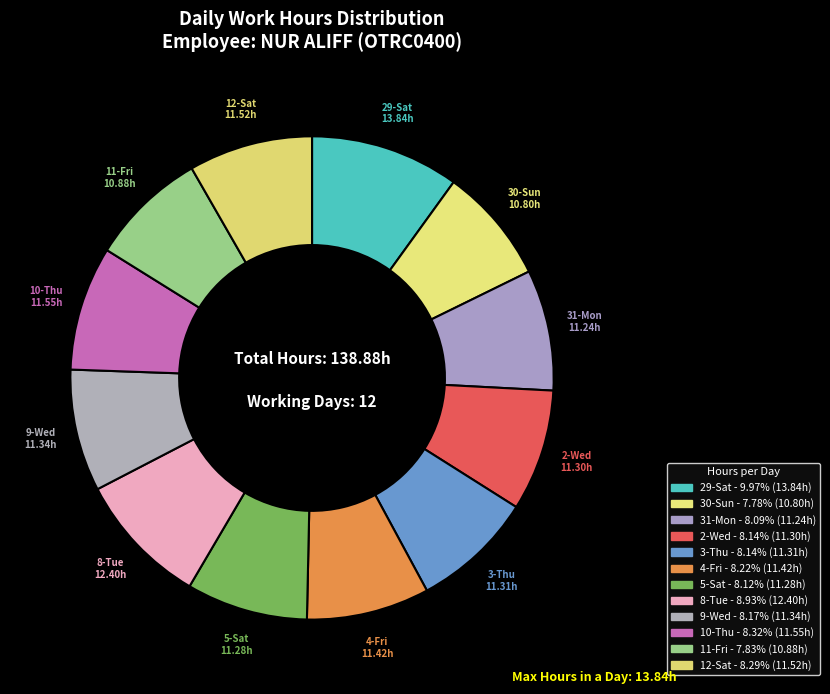

How many segments does this pie chart have?

12